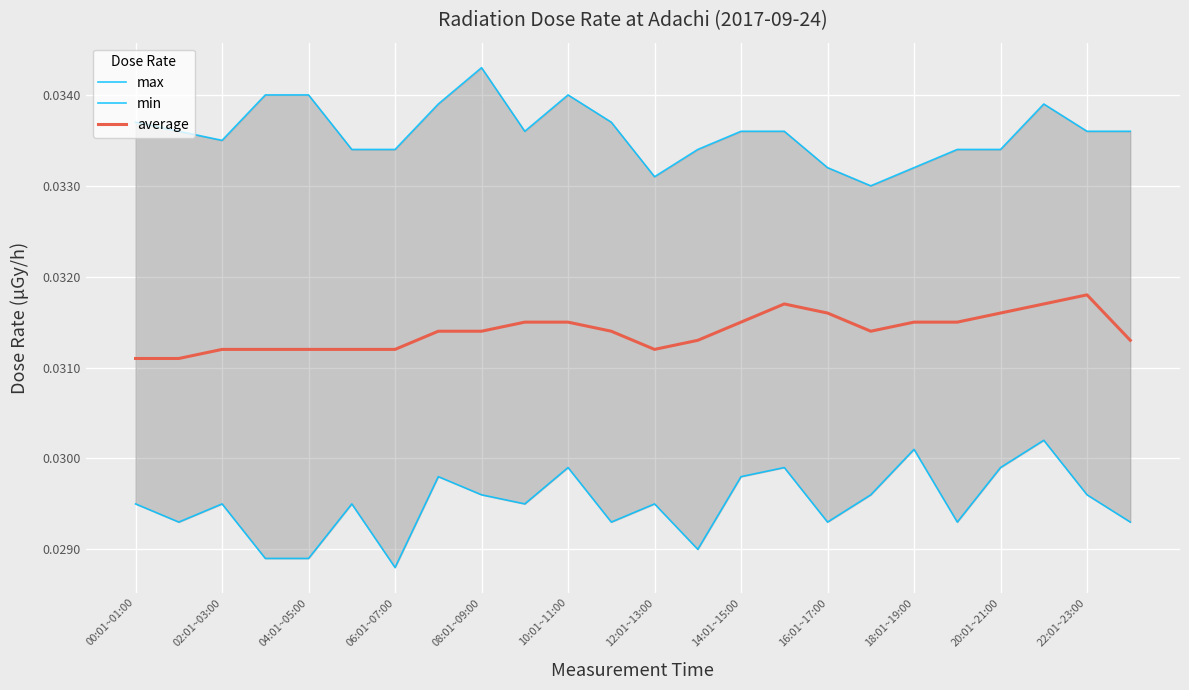

What is the label of the 11th point from the right?

13